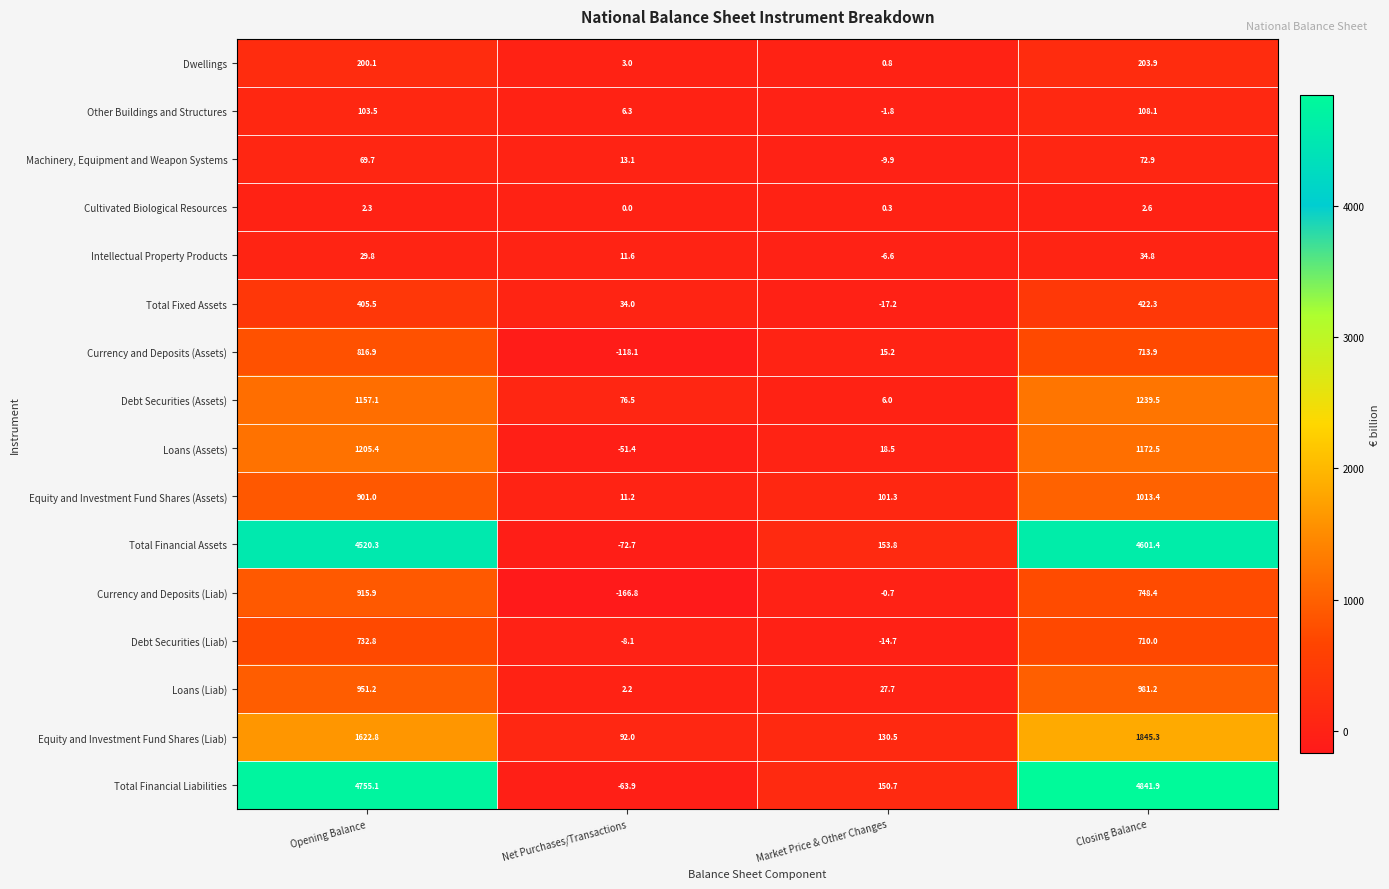

What value does the Equity and Investment Fund Shares (Liab) series have at Net Purchases/Transactions?

92.0